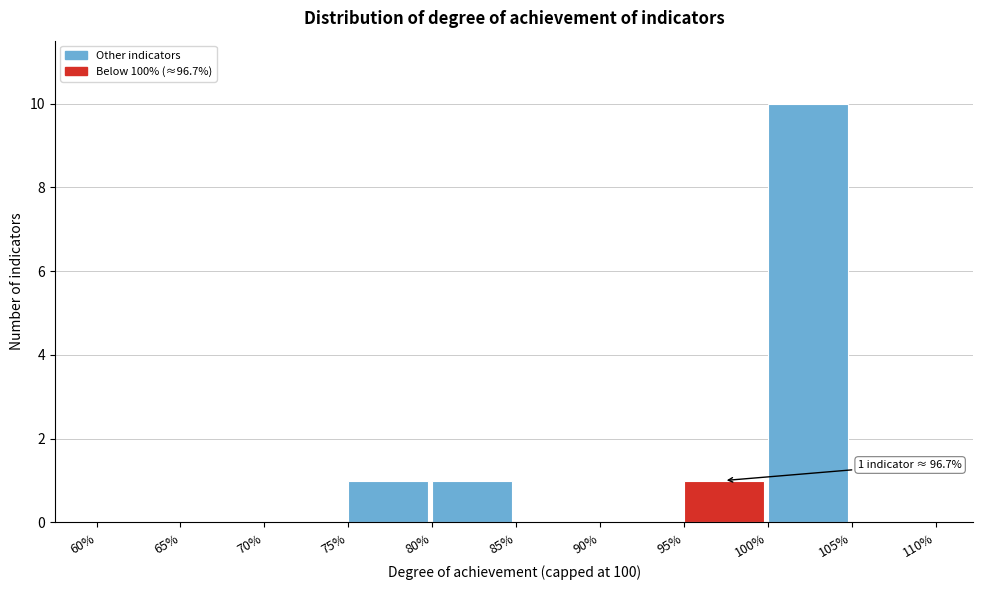

Over which range of the x-axis is the bar tallest?

100% to 105%